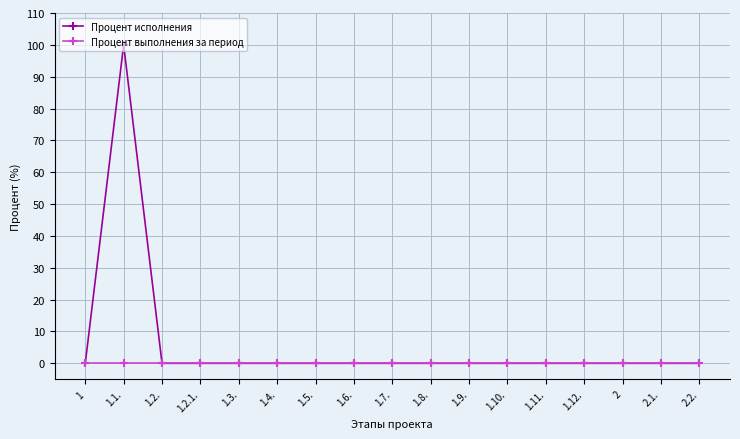

Is it true that Процент исполнения equals 38 at 2.1.?

False